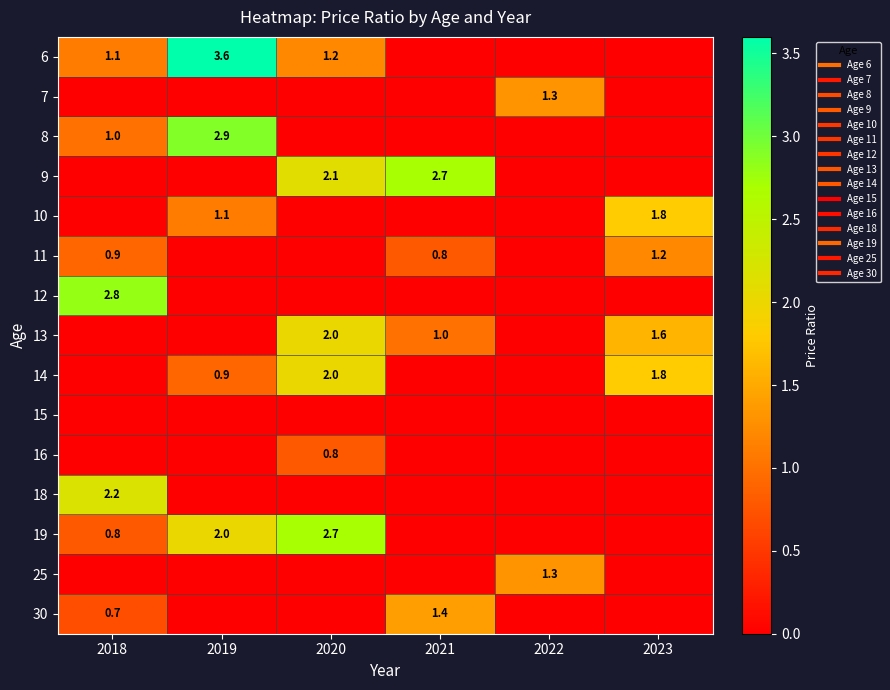

Which label corresponds to the largest value in the chart?

2019